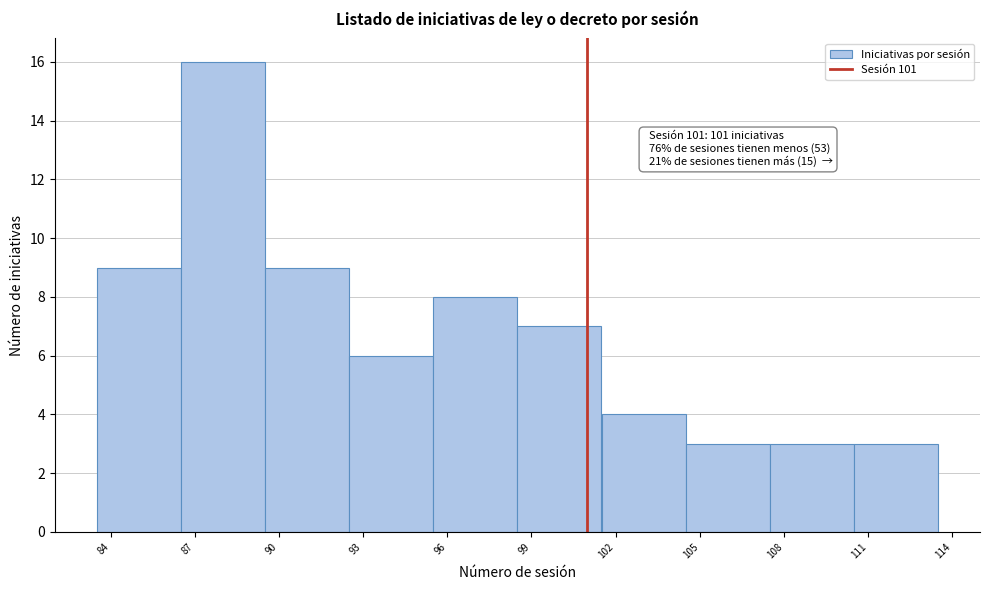

Which range on the x-axis has the tallest bar?

86.5 to 89.5